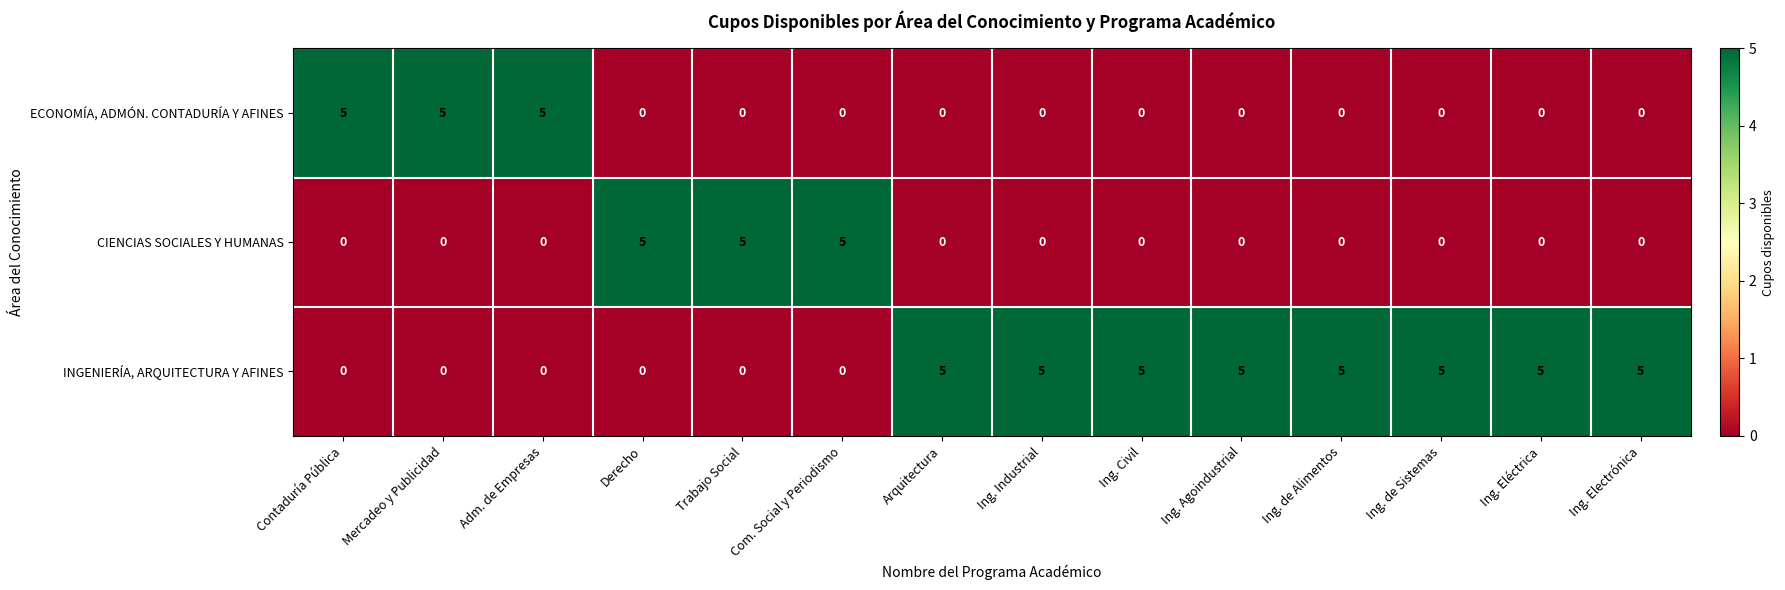

At how many categories does at least one series exceed 1?

14